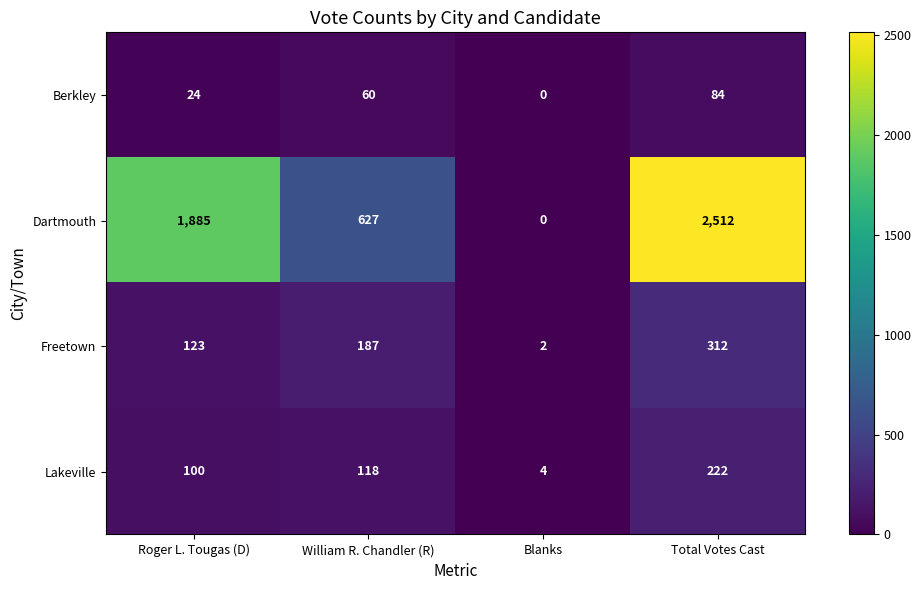

Which series has the widest spread of values?

Dartmouth